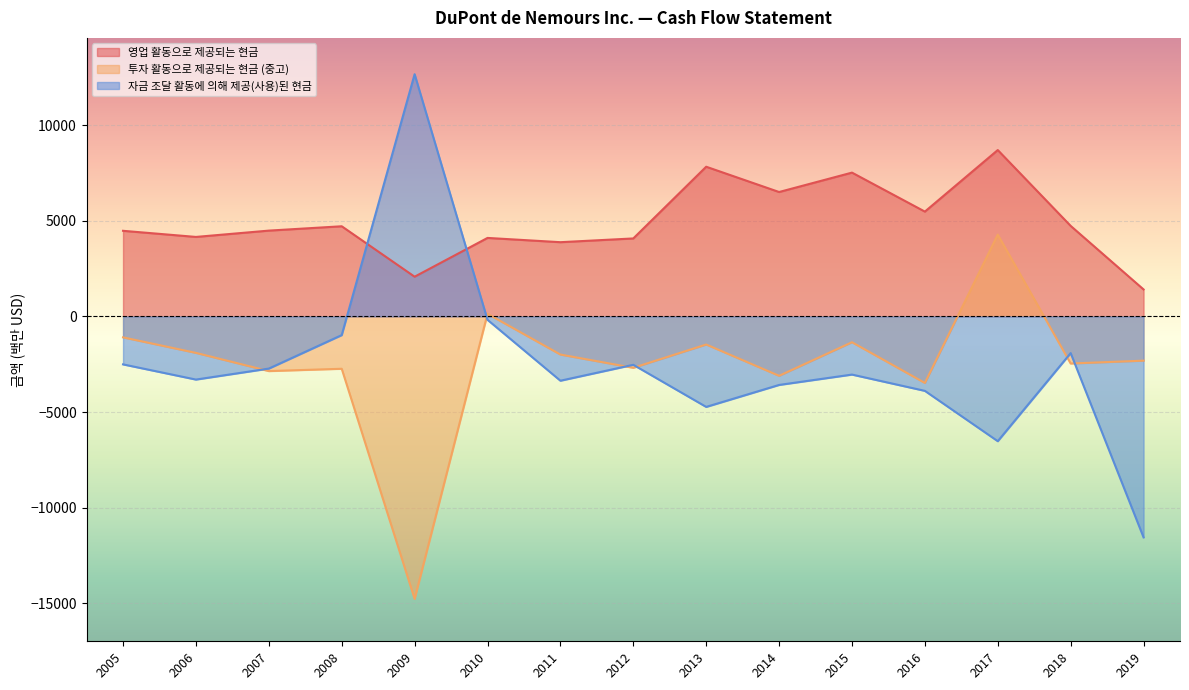

True or false: 자금 조달 활동에 의해 제공(사용)된 현금 has more than 1 interior local peaks.

True